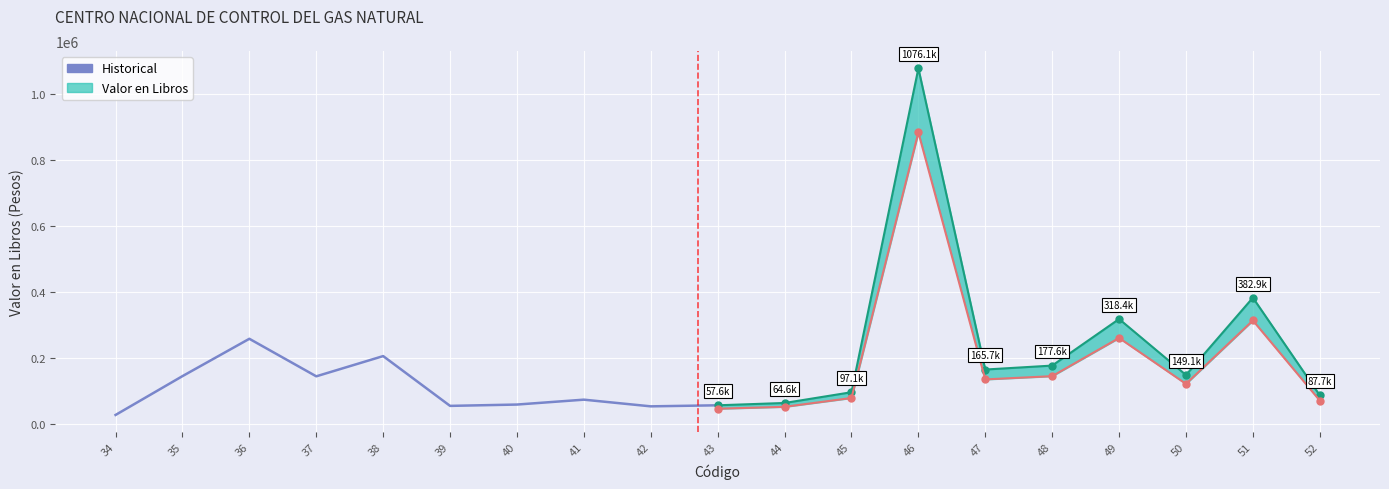

Reading left to right, what are all the values shown in this chart?

34=28374.2	35=145704.2	36=258616.2	37=145147.0	38=206311.3	39=55787.4	40=59821.8	41=74585.4	42=54384.5	43=57582.6